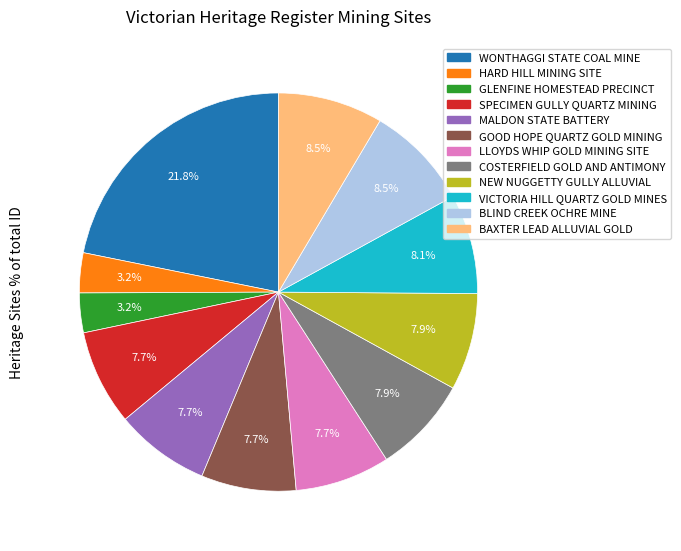

Which has a higher value, HARD HILL MINING SITE or MALDON STATE BATTERY?

MALDON STATE BATTERY